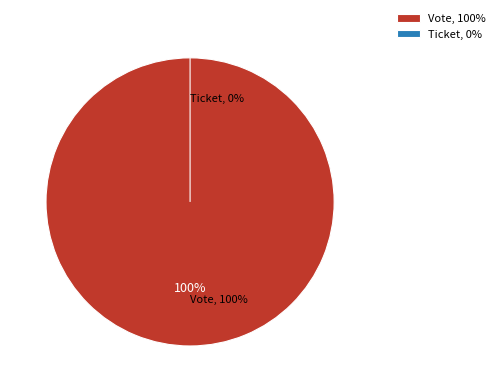

Is there any slice that represents more than half of the pie?

Yes